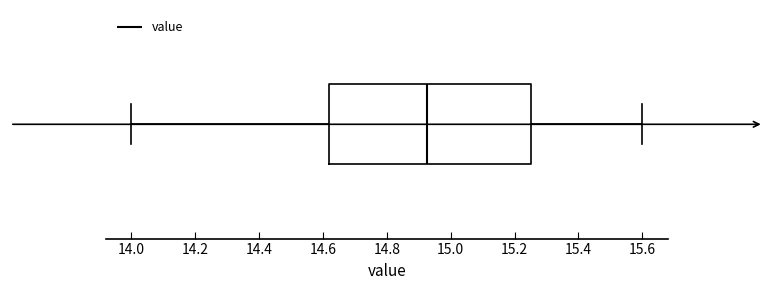

Where does the left whisker of the box end on the x-axis? The values are not printed on the chart, so give them approximately, as read against the axis.

14.00